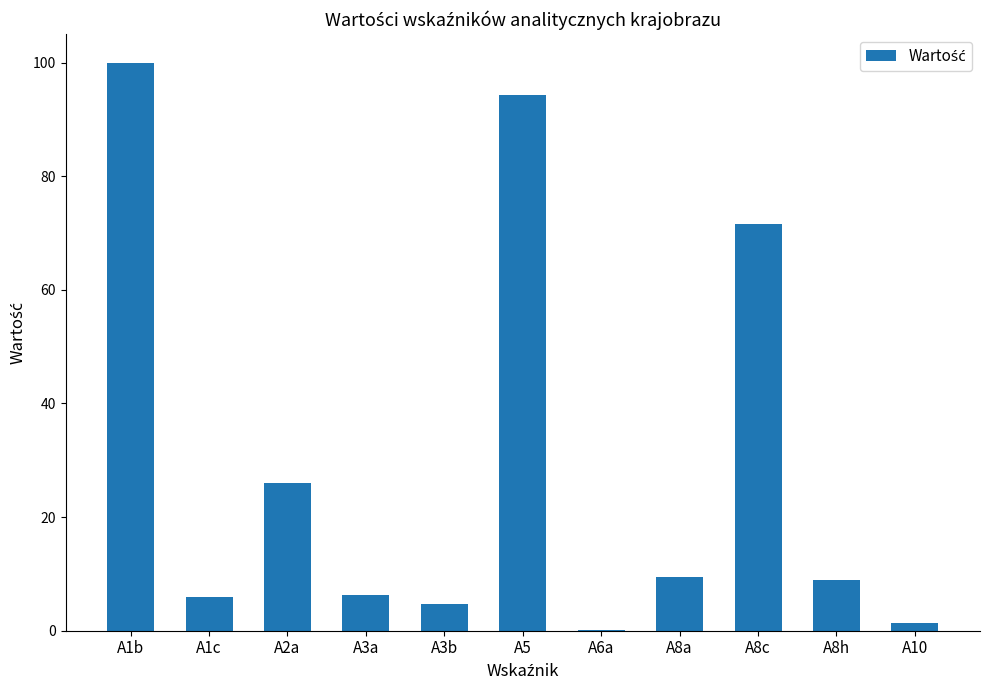

Count the number of data series in this chart.

1